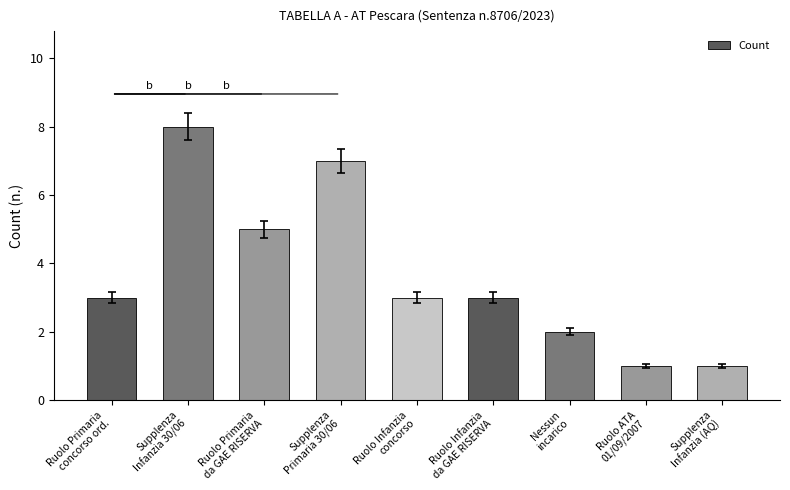

Are the bars horizontal?

No